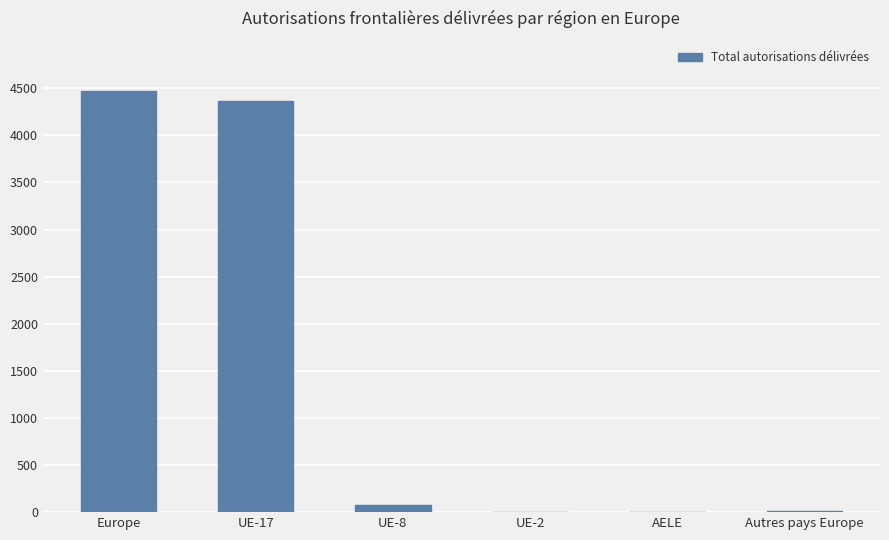

Is it true that the value at UE-17 is 4369?

True